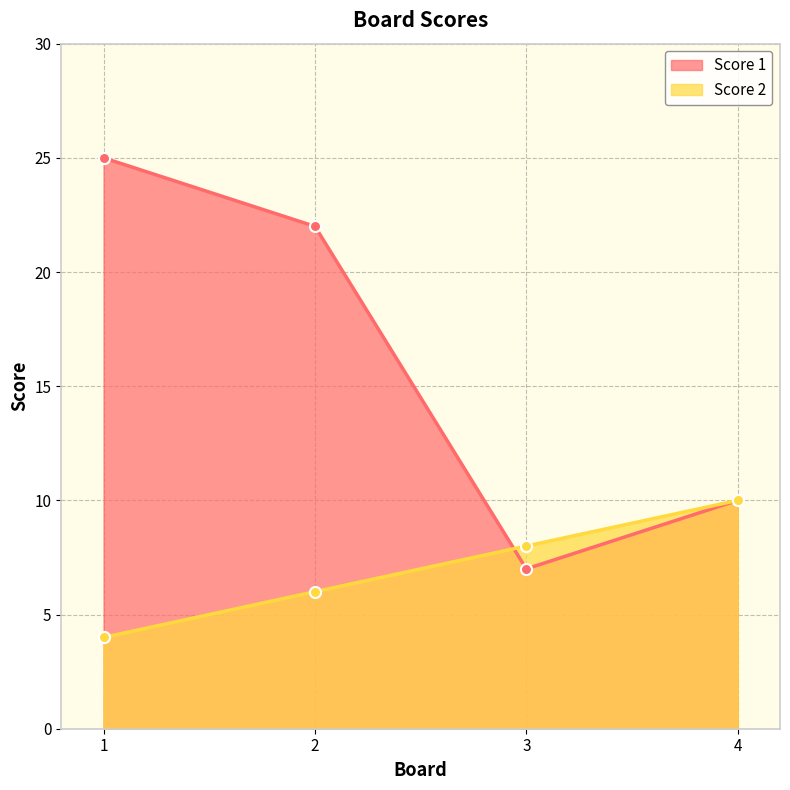

How many values in the Score 2 series are below 8?

2